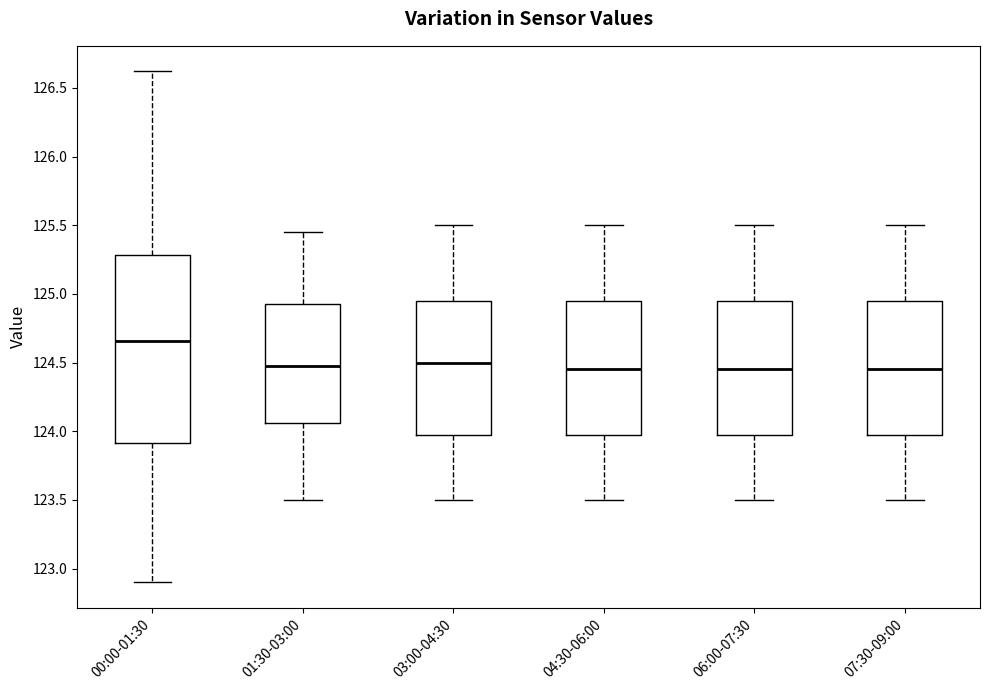

Reading left to right, read every box against the y-axis: the position of its median line, the range the box covers, and the ends of its whiskers. The values are not printed on the chart, so give them approximately, as read against the axis.

00:00-01:30: median 124.65, box 123.90 to 125.30, whiskers 122.90 to 126.60
01:30-03:00: median 124.50, box 124.05 to 124.95, whiskers 123.50 to 125.45
03:00-04:30: median 124.50, box 124.00 to 124.95, whiskers 123.50 to 125.50
04:30-06:00: median 124.45, box 124.00 to 124.95, whiskers 123.50 to 125.50
06:00-07:30: median 124.45, box 124.00 to 124.95, whiskers 123.50 to 125.50
07:30-09:00: median 124.45, box 124.00 to 124.95, whiskers 123.50 to 125.50